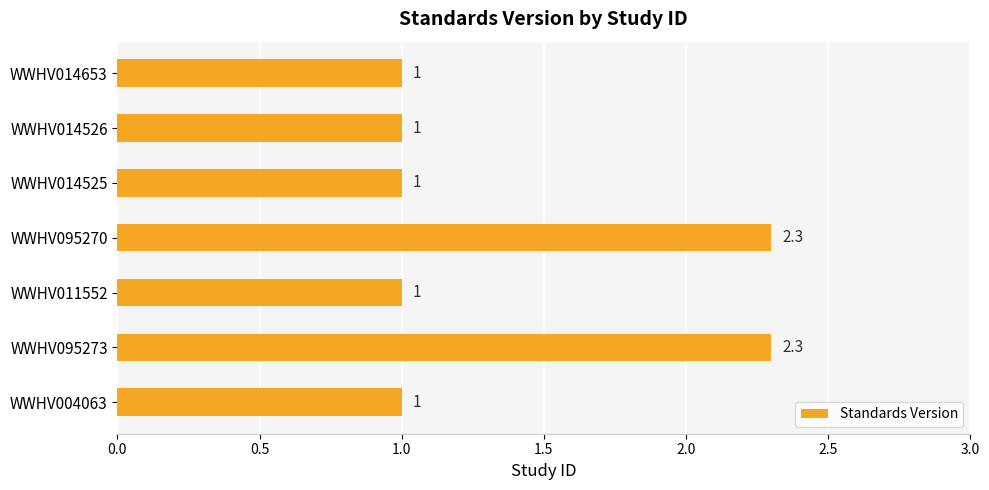

Reading bottom to top, extract all data points from this chart.

1.0	2.3	1.0	2.3	1.0	1.0	1.0